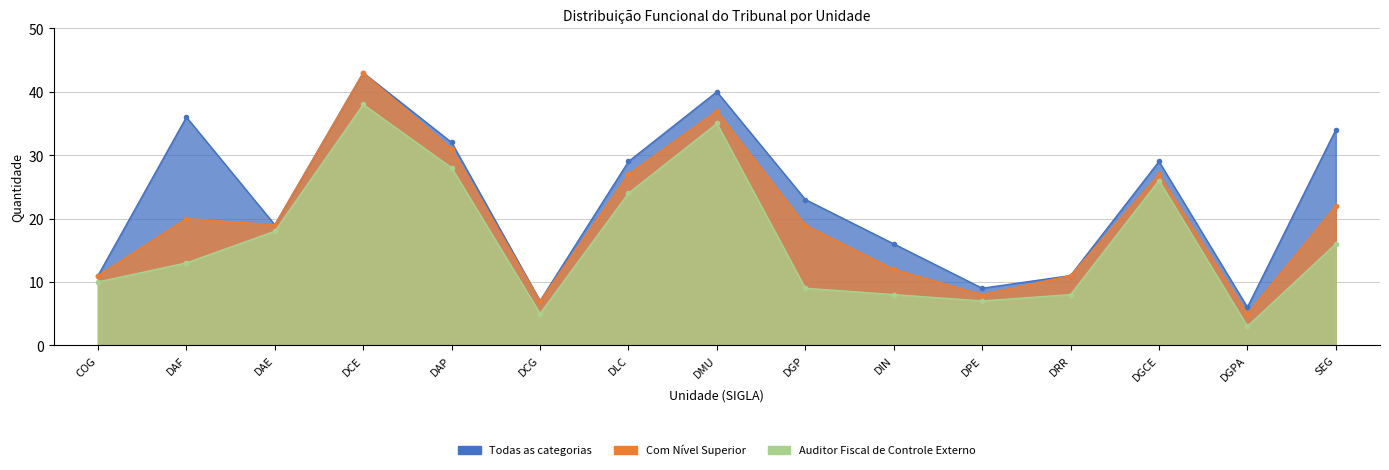

List the series in order of their overall mean, highest first.

Todas as categorias, Com Nível Superior, Auditor Fiscal de Controle Externo